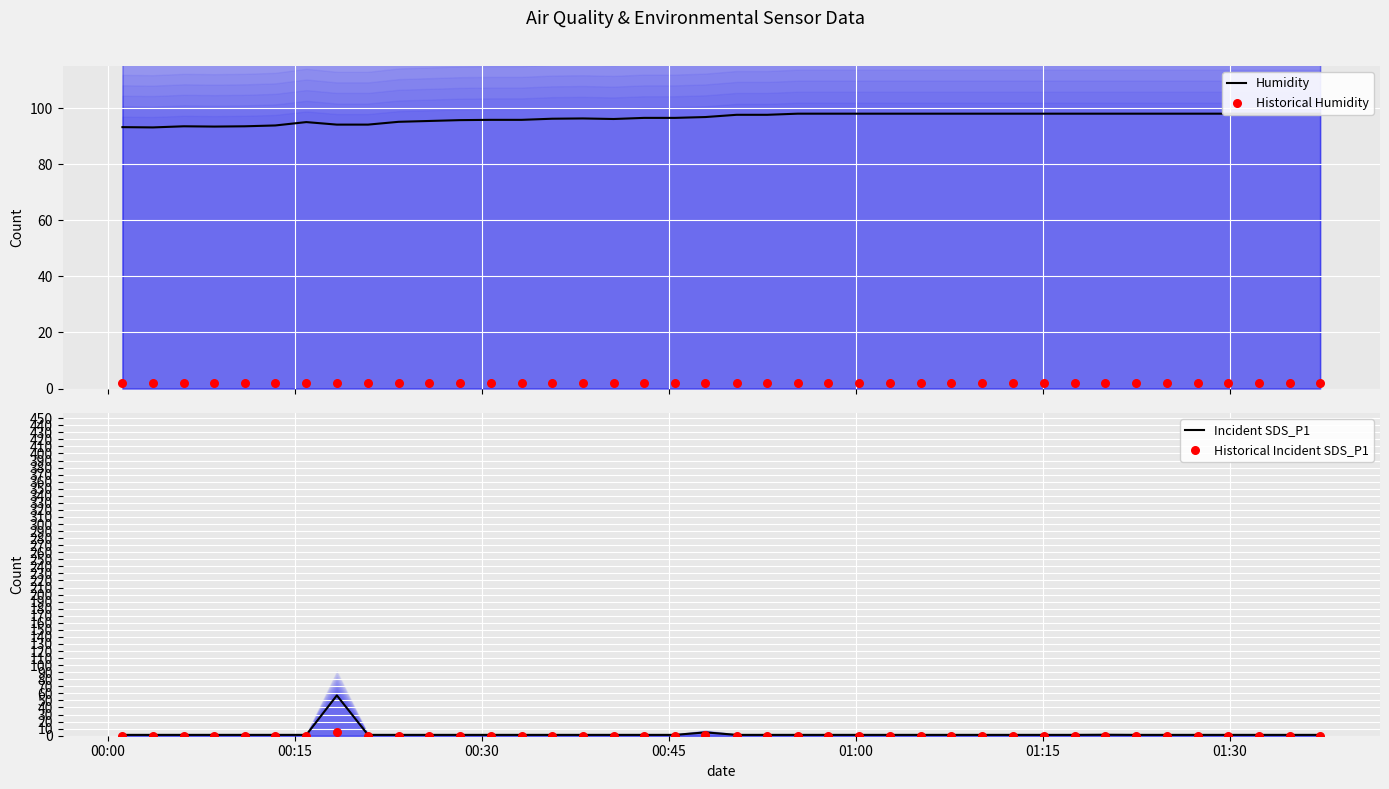

What is the highest value of the Incident SDS_P1 series?

57.1